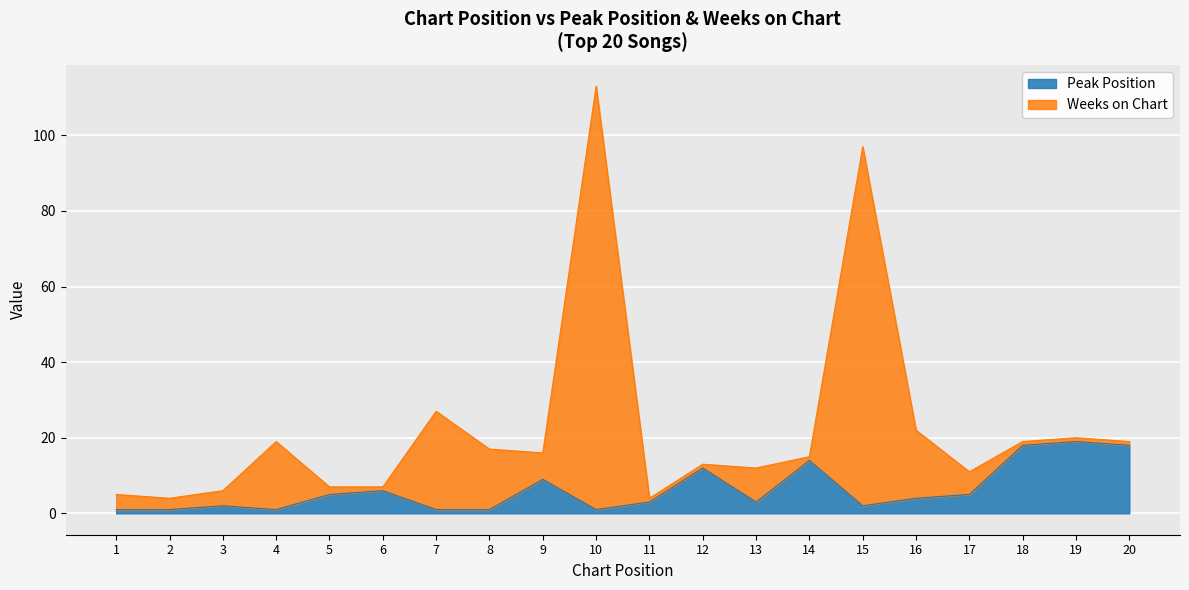

How many points are lower than both their immediate neighbors (excluding endpoints)?

4